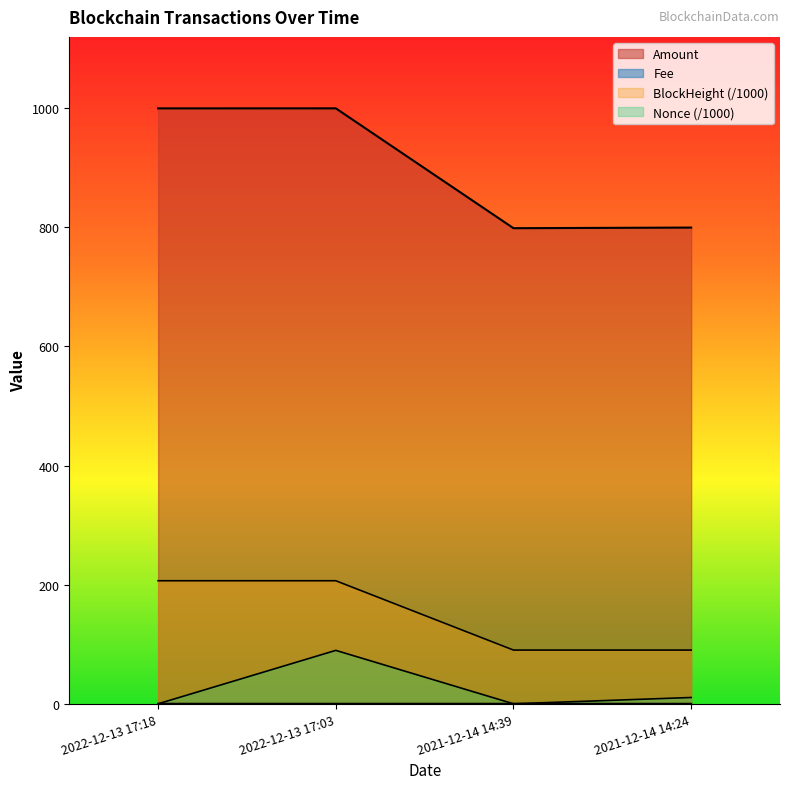

True or false: Nonce and BlockHeight intersect in this chart.

False